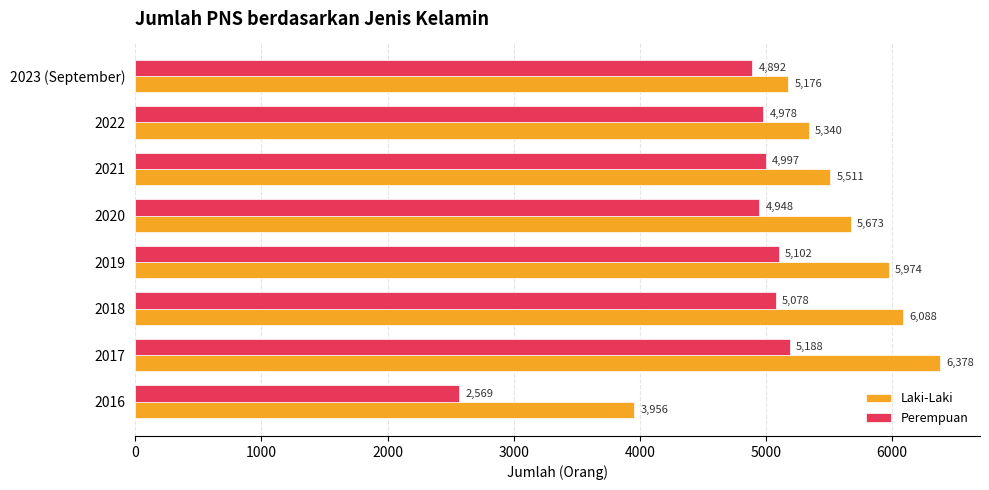

What is the difference between the maximum and second lowest values in the Perempuan series?

296